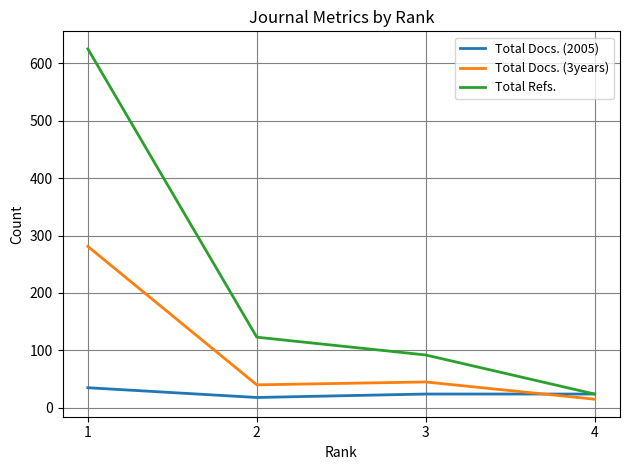

What is the total value across all series at 1?

941